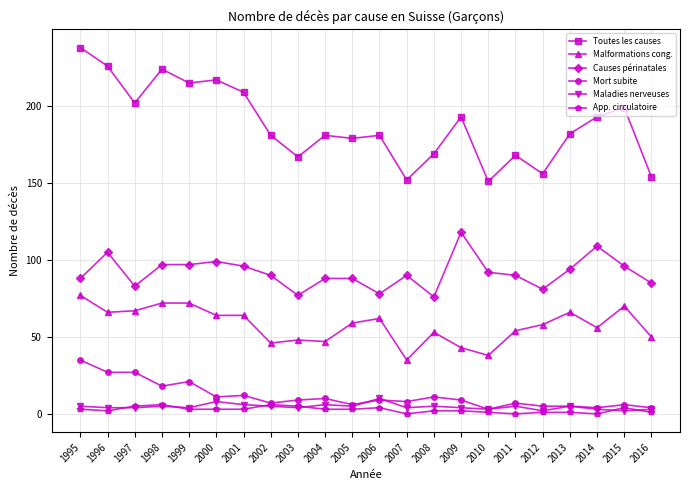

Where does the Mort subite series first go above 9?

1995